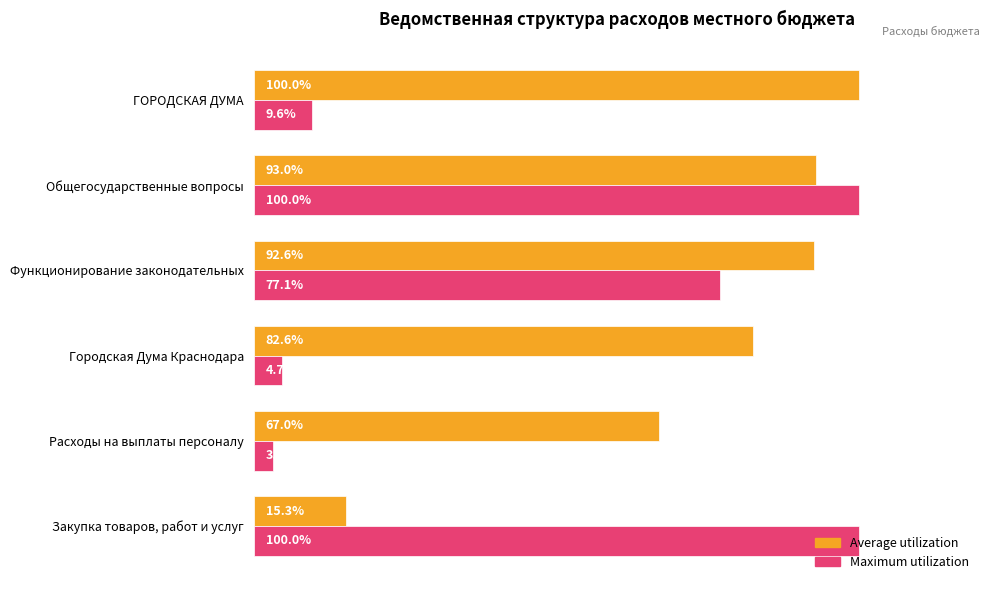

At which label is Maximum utilization closest to 51?

Функционирование законодательных